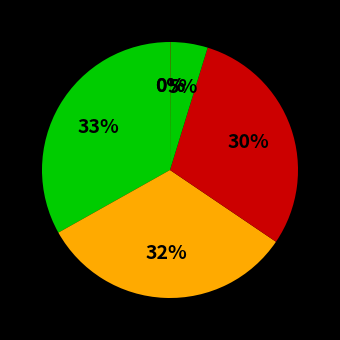

How many segments does this pie chart have?

6